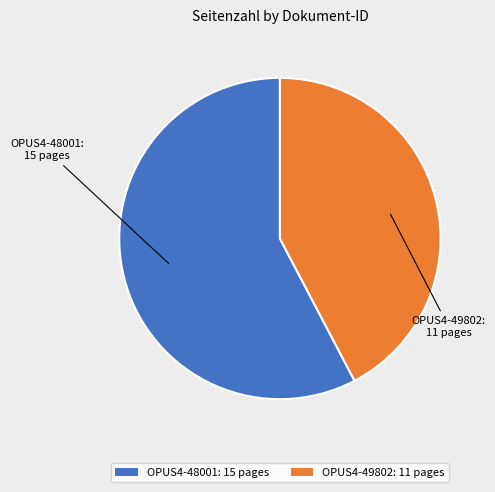

Is it true that OPUS4-49802: 11 pages is 35% of the pie?

False